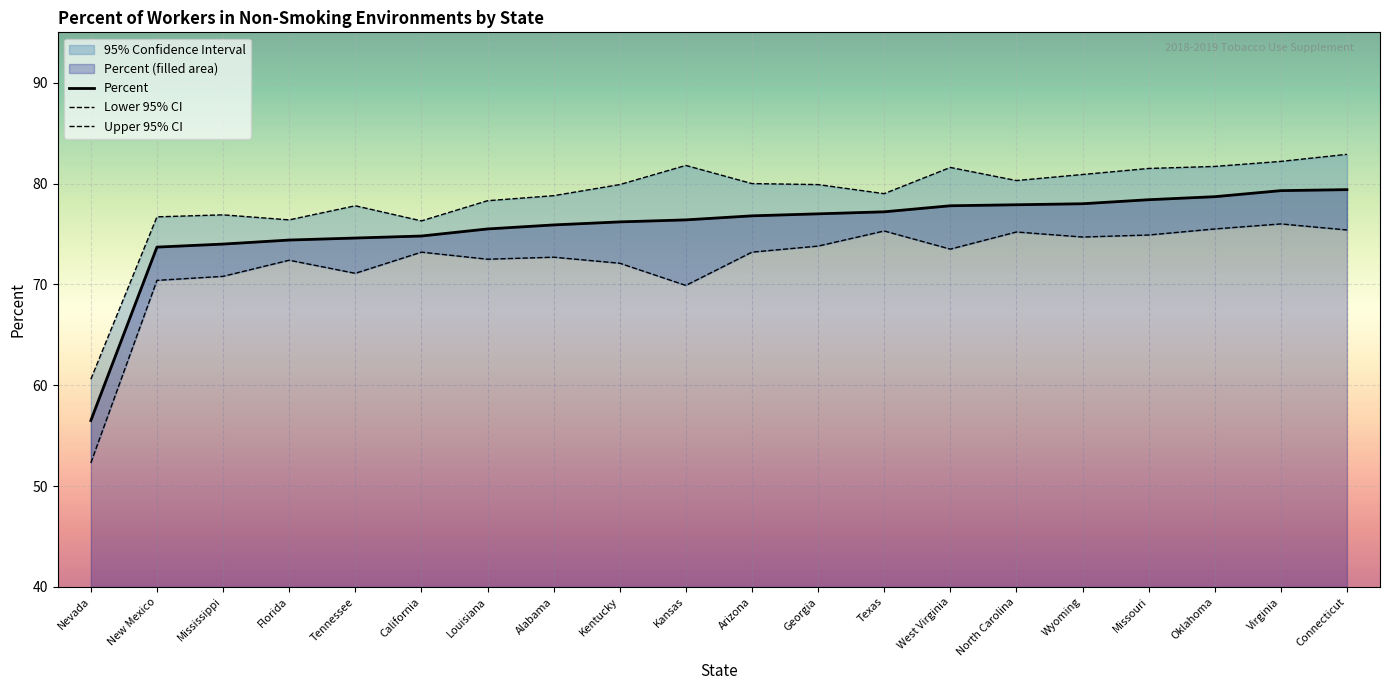

Is it true that Percent equals 39.9 at Texas?

False